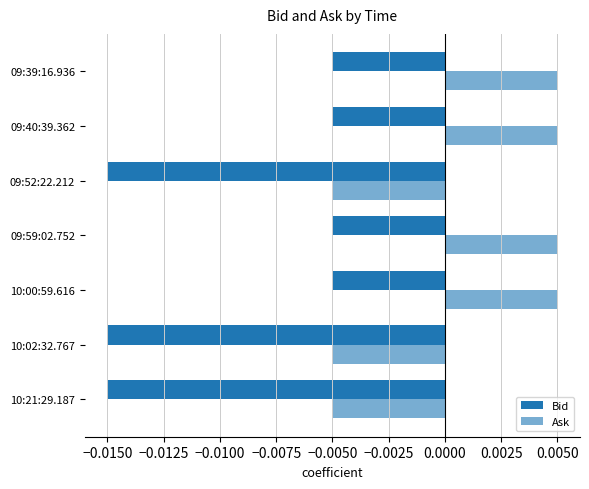

How many values in the Ask series are below 0?

3